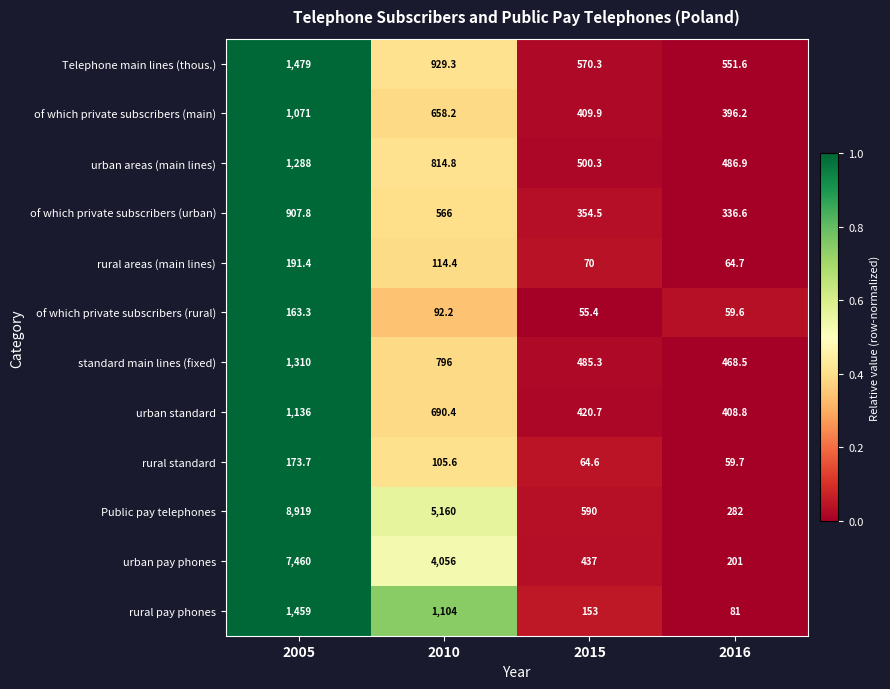

What is the difference between the maximum and second lowest values in the urban areas (main lines) series?

787.7